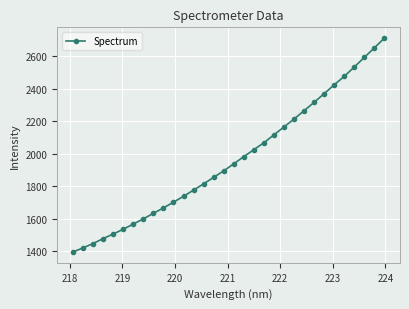

What is the difference between the maximum and minimum values?

1318.3